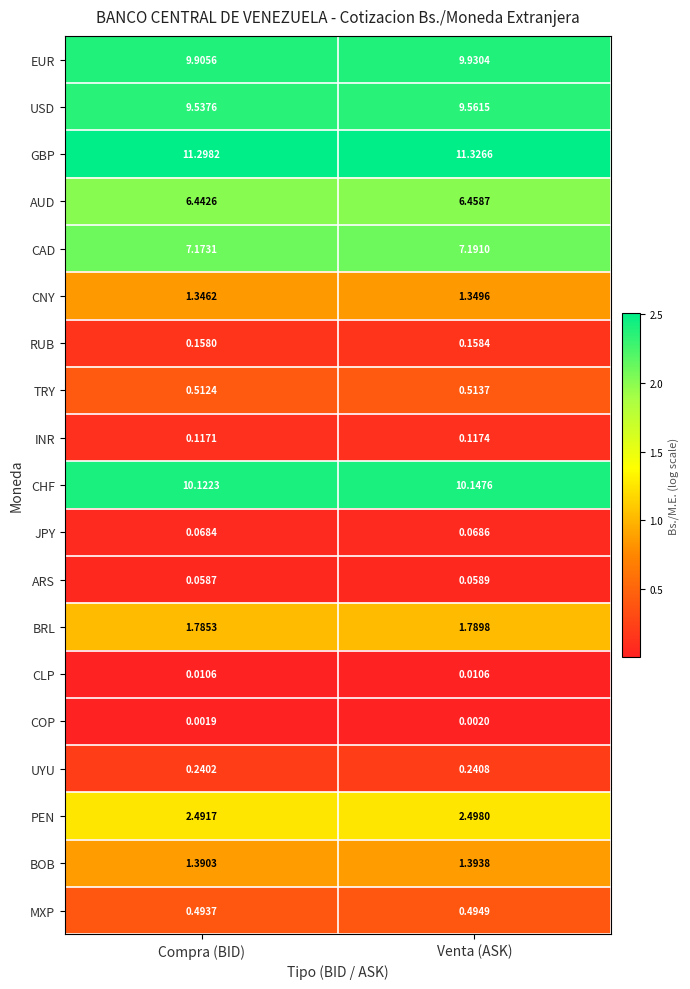

At how many categories does at least one series exceed 0?

2